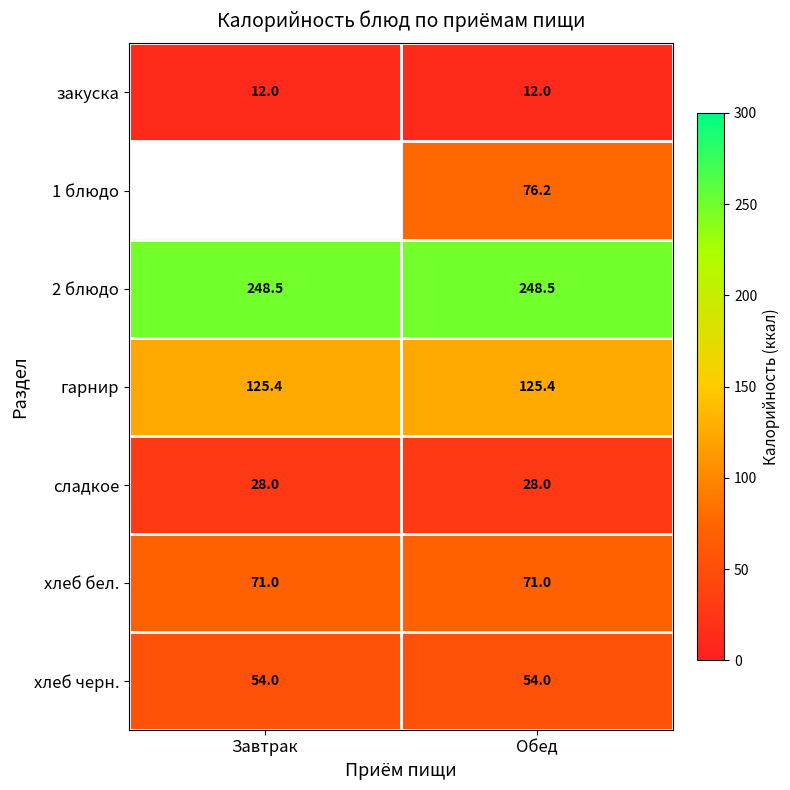

At which category is the sum across all series the highest?

Обед